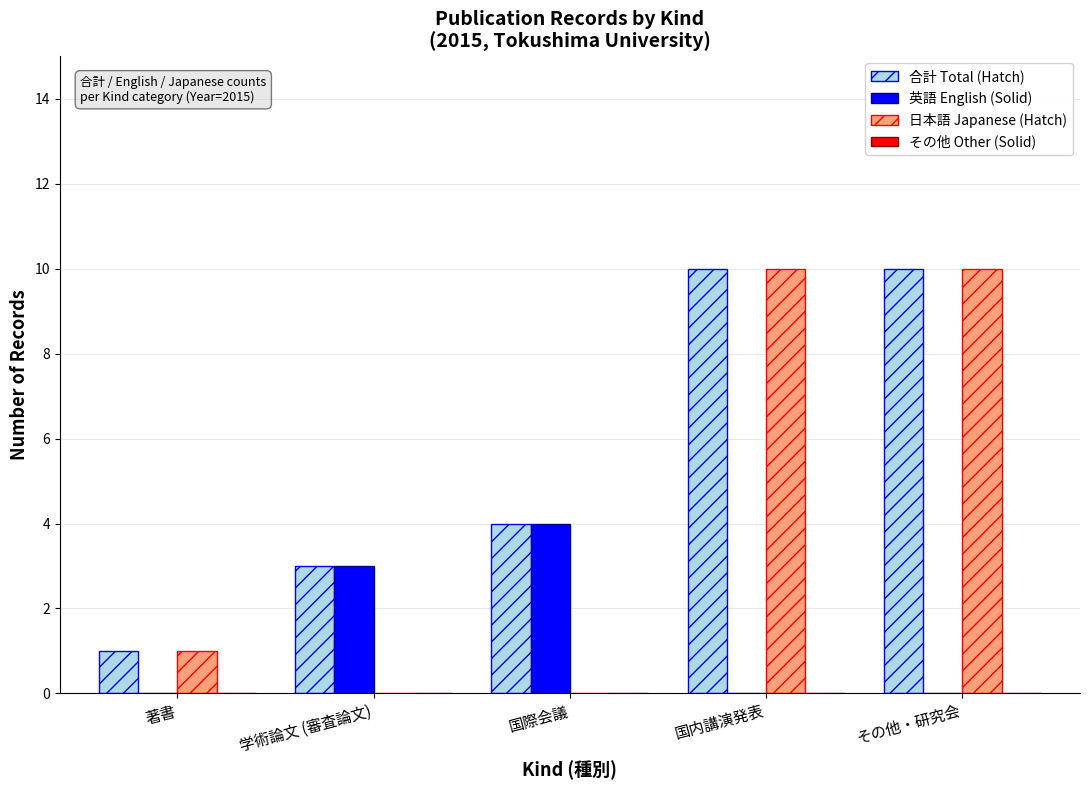

What is the sum of the 英語 English (Solid) values at 国内講演発表 and 学術論文 (審査論文)?

3